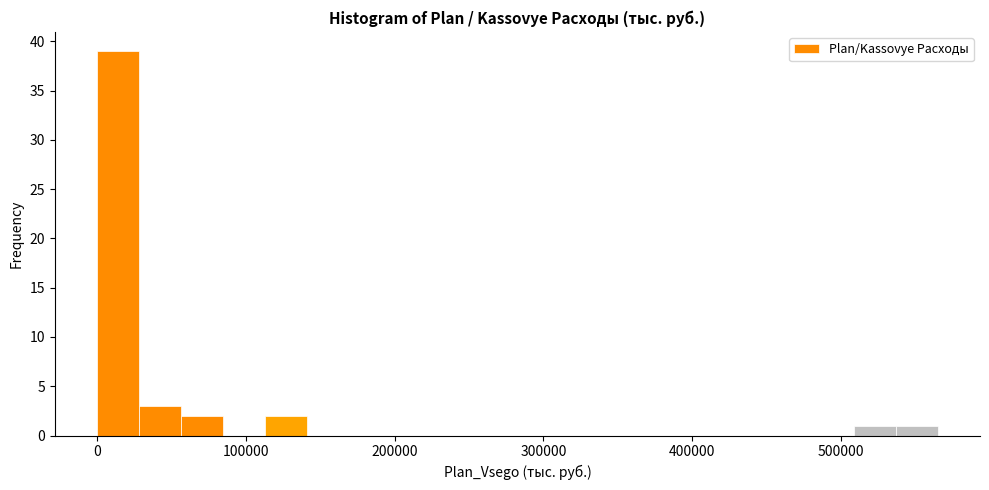

Read against the x-axis, roughly where is the centre of the tallest bar?

10000